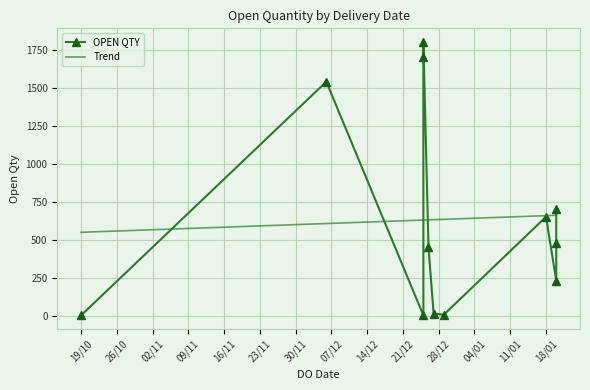

What is the maximum value for Trend?

659.8